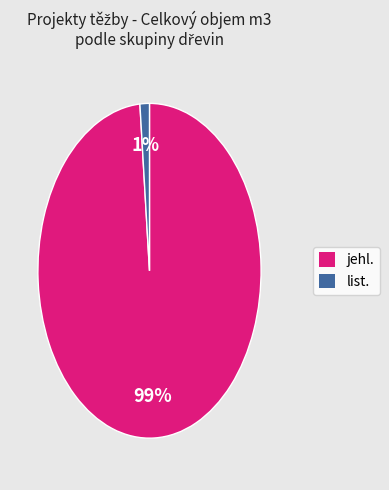

Is there a majority slice in this chart?

Yes